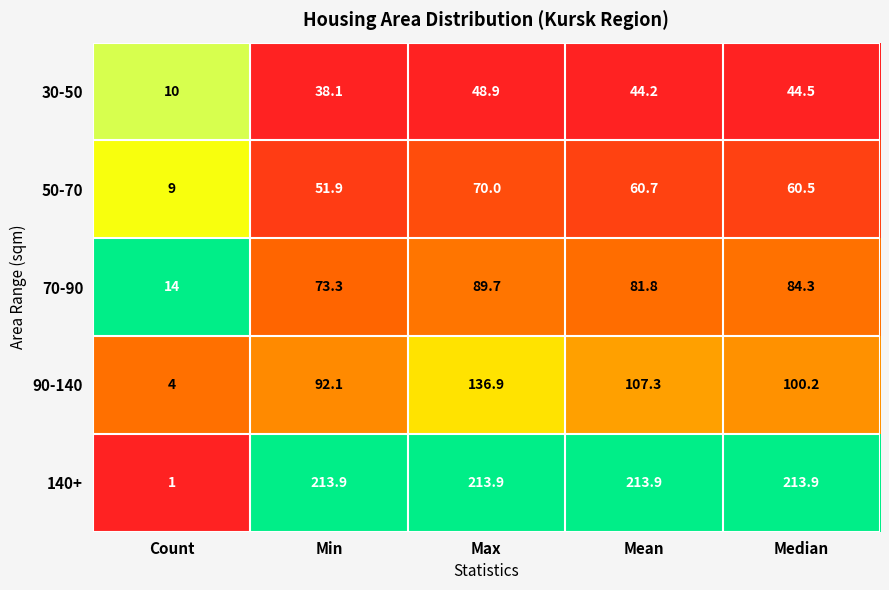

Is it true that 30-50 equals 44.2 at Mean?

True